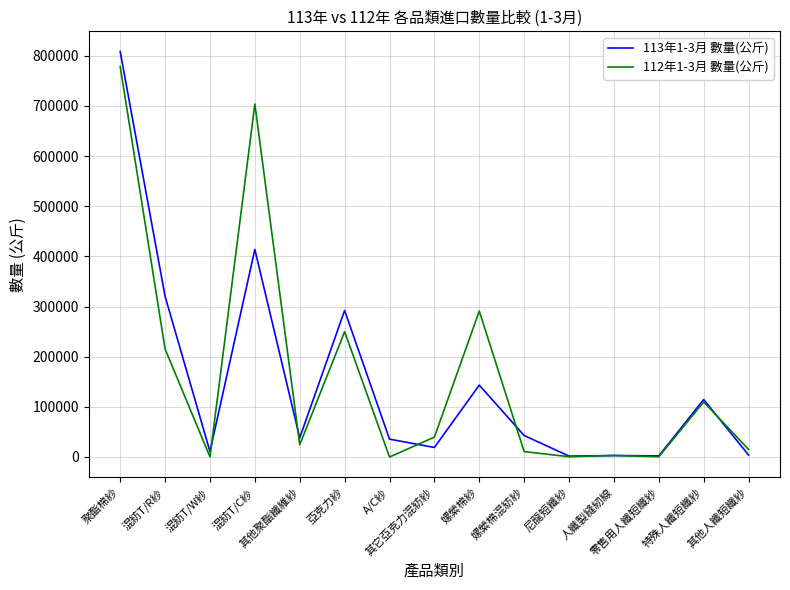

What is the greatest value displayed?

808305